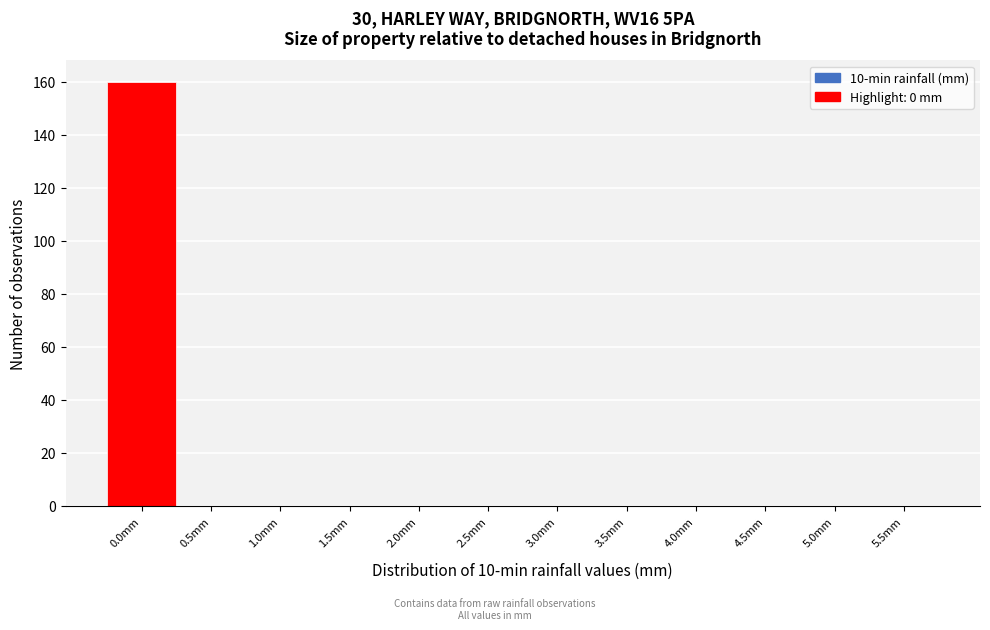

Reading left to right, extract all data points from this chart.

0.0mm=160	0.5mm=0	1.0mm=0	1.5mm=0	2.0mm=0	2.5mm=0	3.0mm=0	3.5mm=0	4.0mm=0	4.5mm=0	5.0mm=0	5.5mm=0